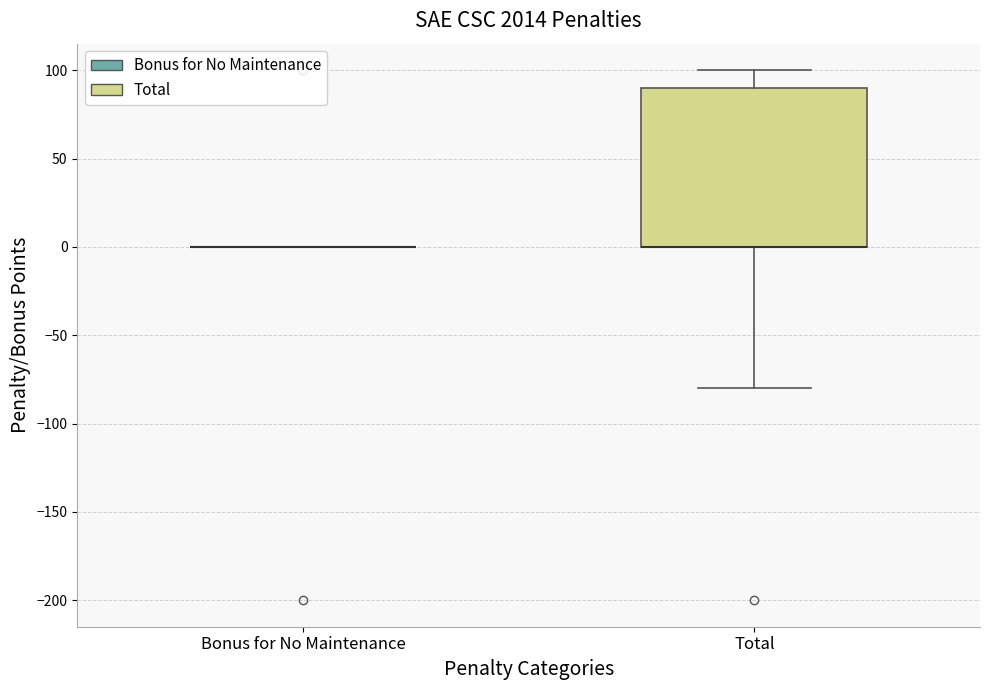

Which box is the tallest, from its lower edge to its upper edge?

Total